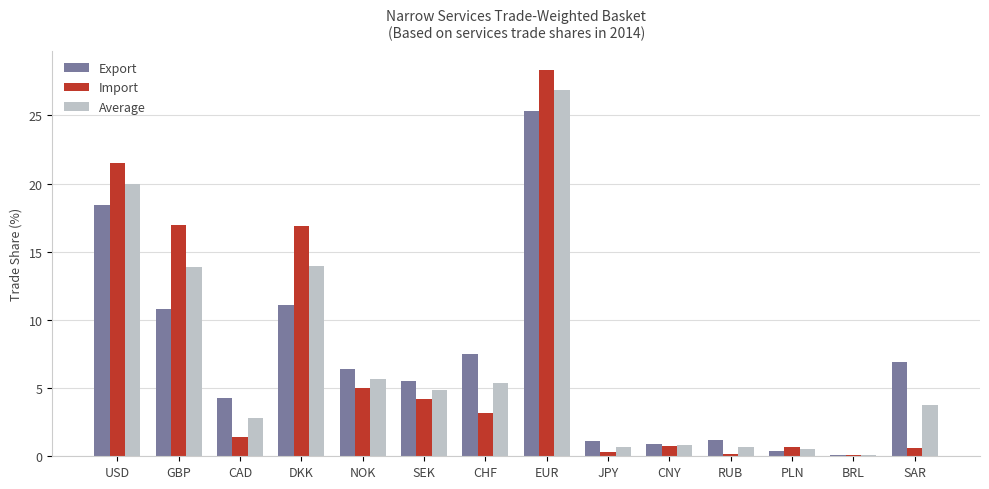

Which series has the widest spread of values?

Import